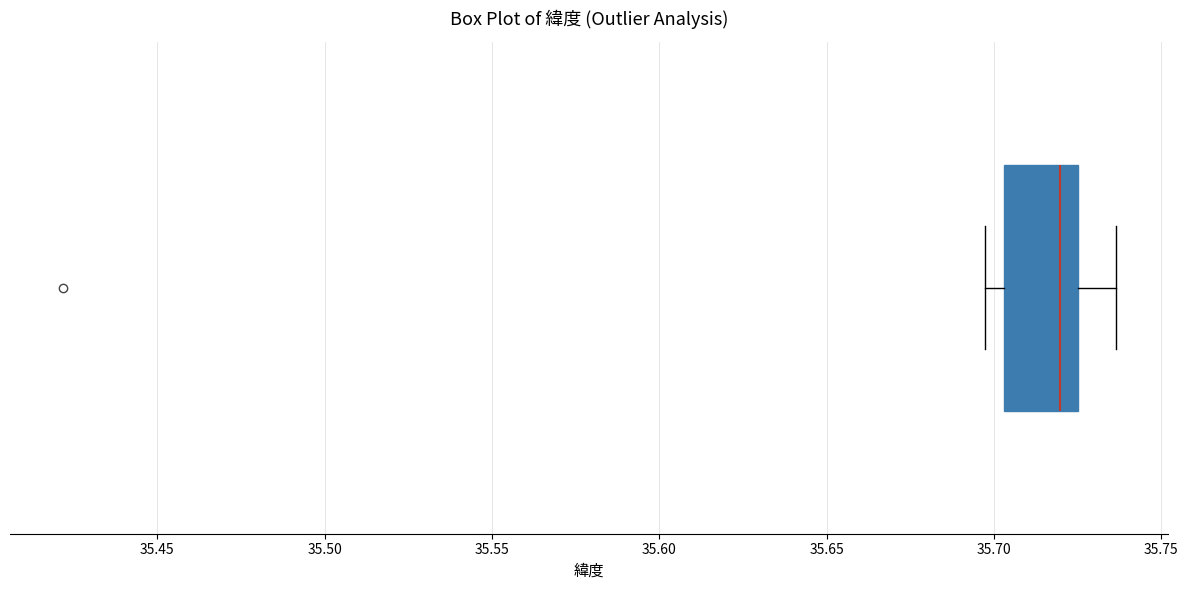

Read this box plot against the x-axis: the position of the median line, the range covered by the box, and the ends of both whiskers. The values are not printed on the chart, so give them approximately, as read against the axis.

median 35.720, box 35.705 to 35.725, whiskers 35.695 to 35.735